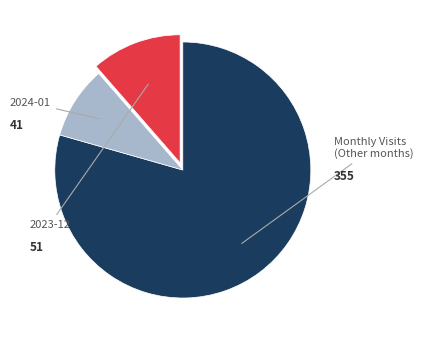

Does any single category account for the majority?

Yes